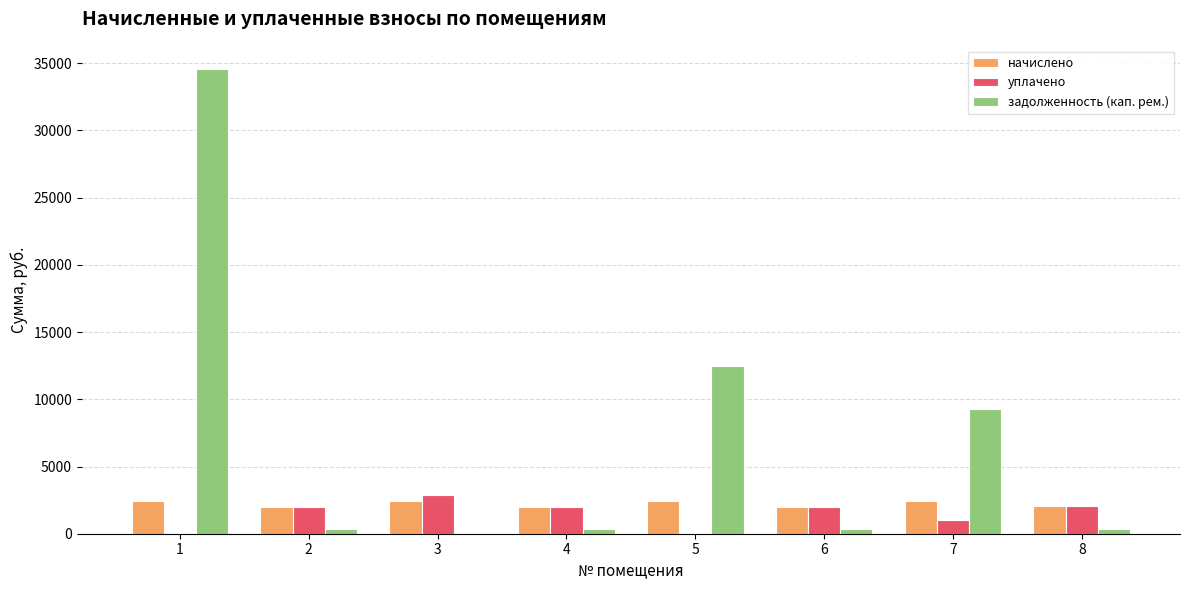

At which label does задолженность (кап. рем.) first exceed 344?

1